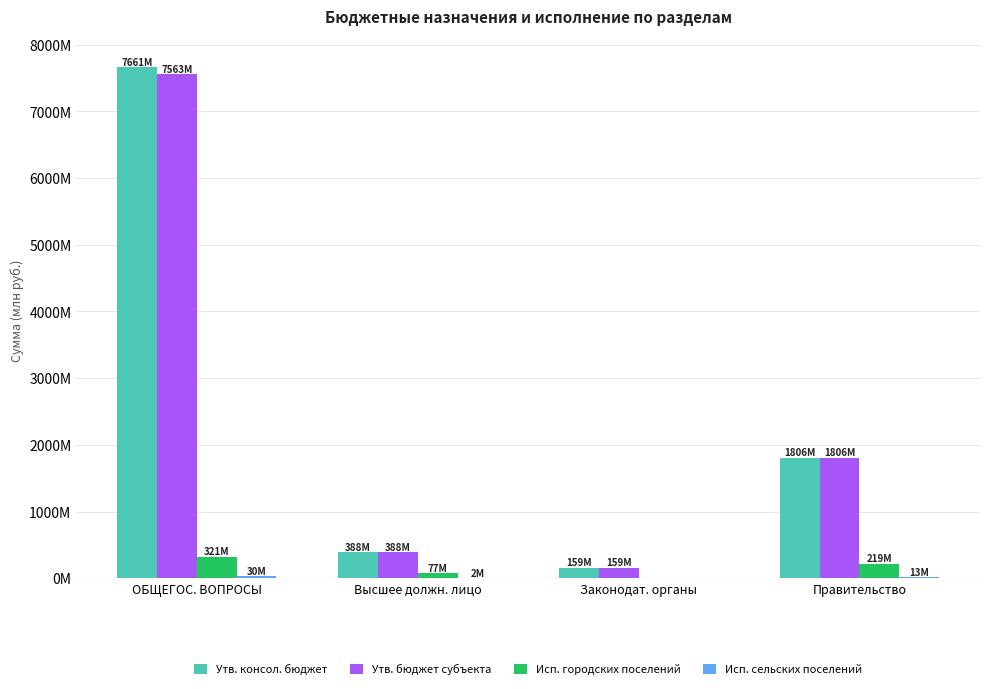

Rank the categories by Исп. сельских поселений value from highest to lowest.

ОБЩЕГОС. ВОПРОСЫ, Правительство, Высшее должн. лицо, Законодат. органы